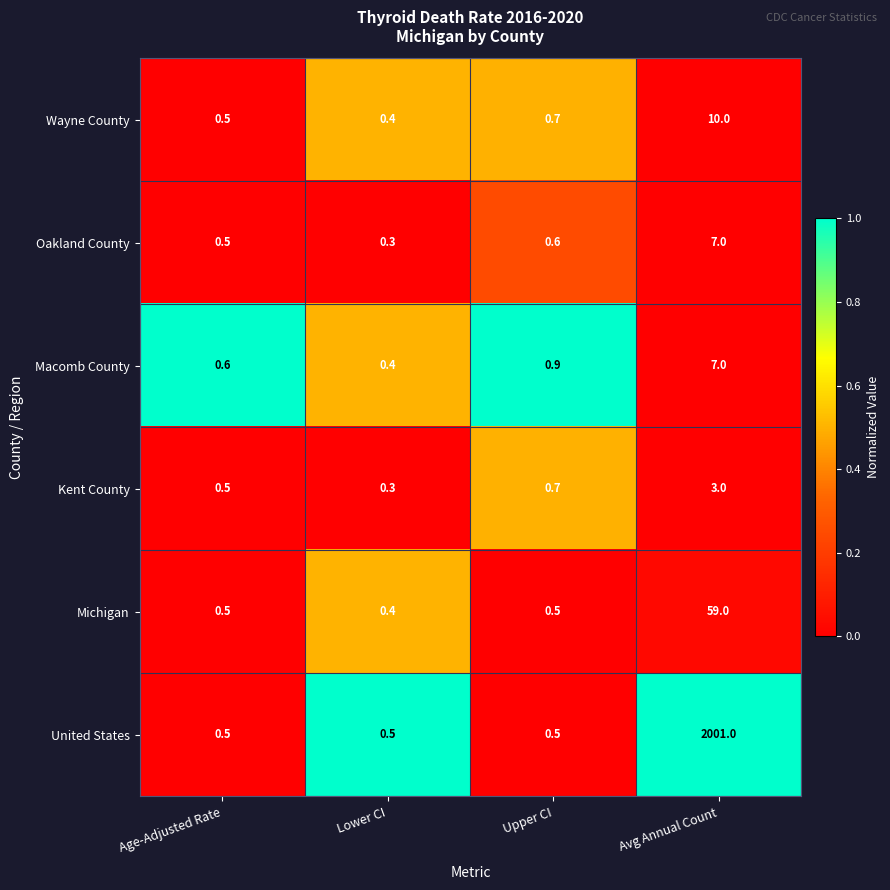

What is the average value of the Macomb County series?

2.2